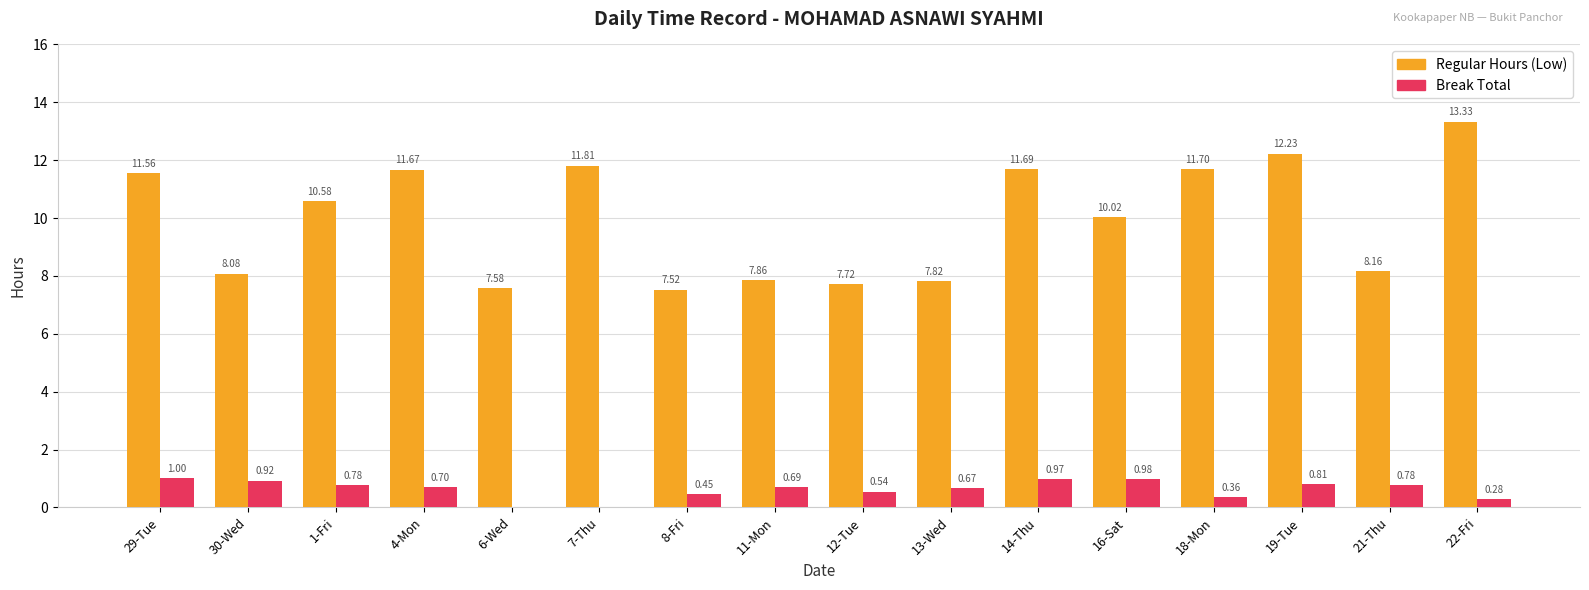

At which category is the sum across all series the highest?

22-Fri